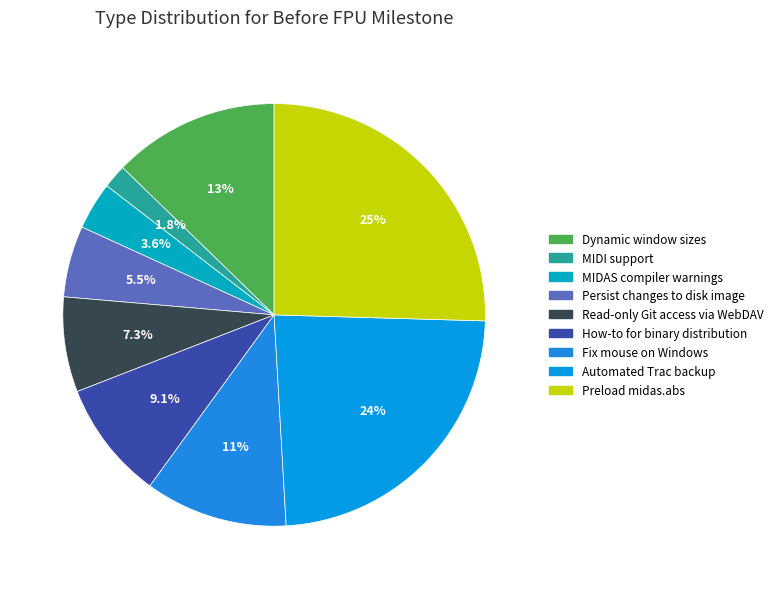

To the nearest percent, what is the difference between the largest and smallest slice percentages?

24%